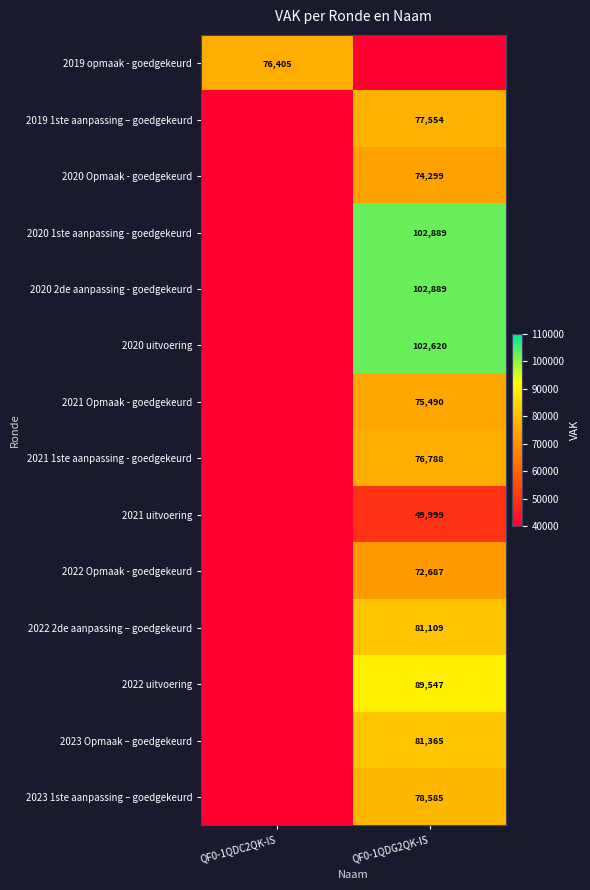

Is it true that 2022 uitvoering equals 138187 at QF0-1QDG2QK-IS?

False